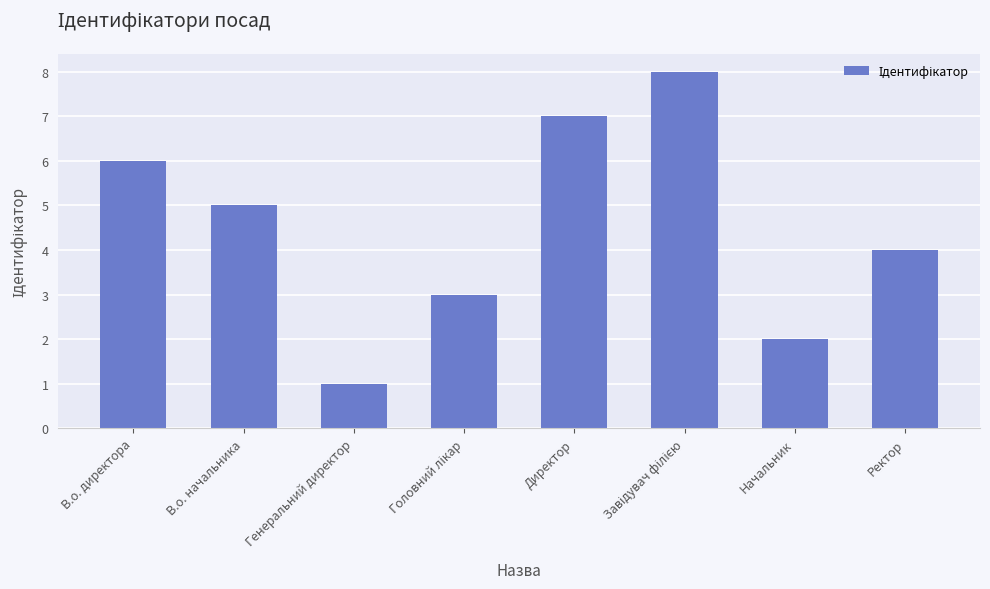

At which category does the chart reach its minimum across all series?

Генеральний директор